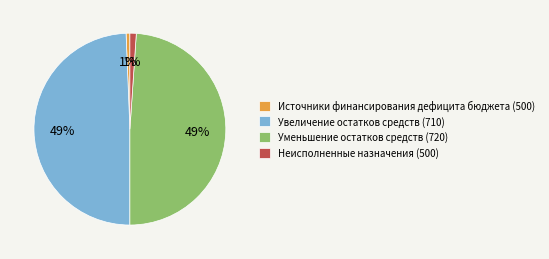

Is Неисполненные назначения (500) the majority of the pie?

No